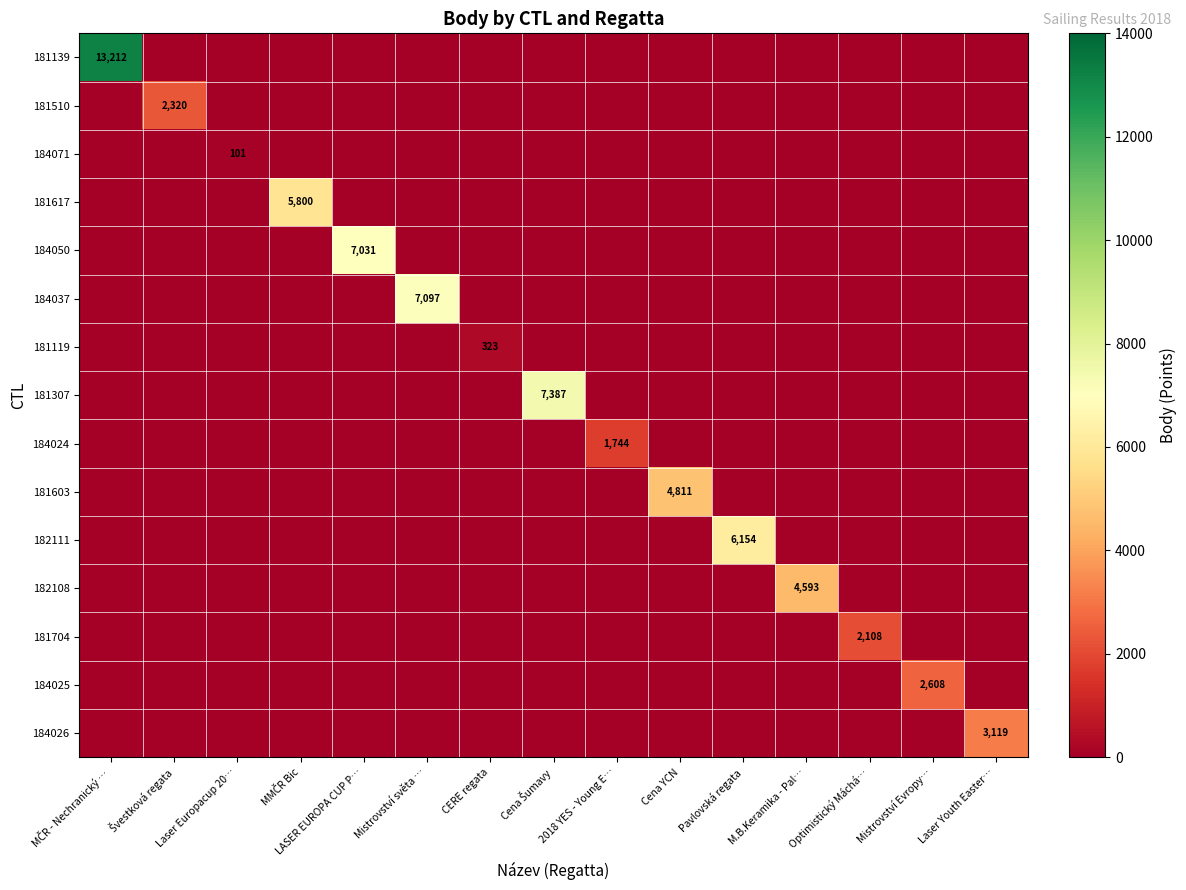

Is it true that 181603 equals 4811 at Cena YCN?

True